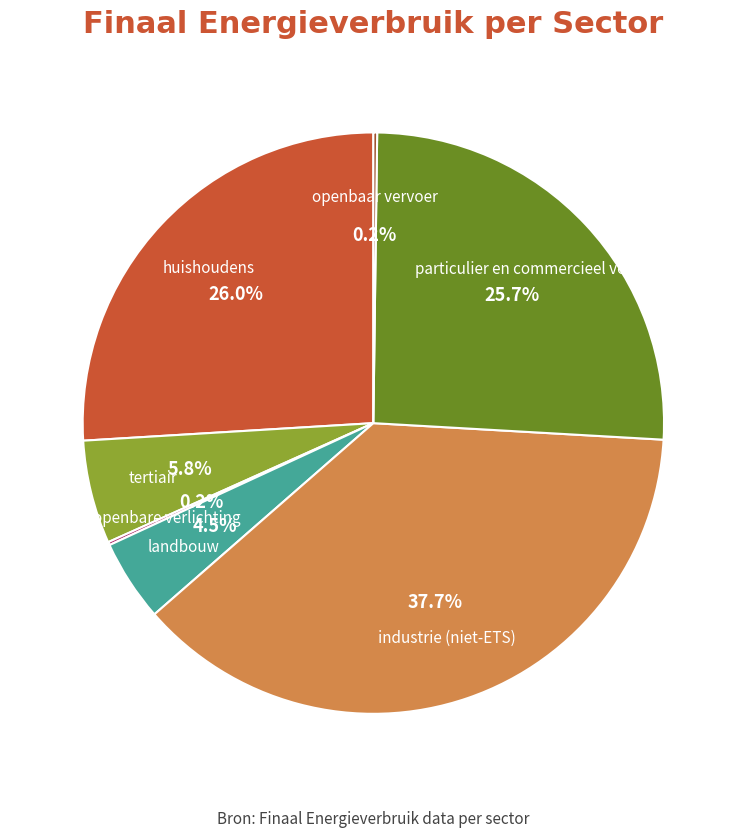

Is there any slice that represents more than half of the pie?

No